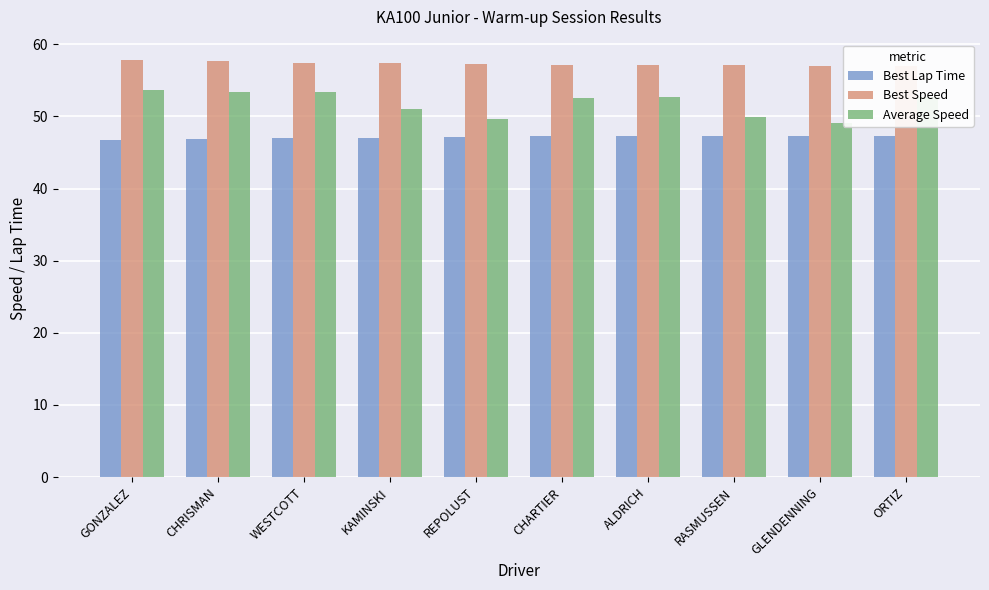

What position from the right is CHARTIER?

5